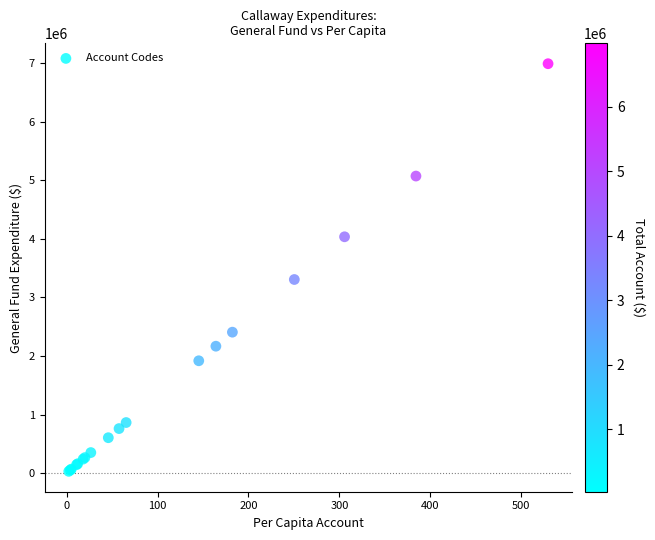

What Y value in the scatter plot is closest to 3509294?

3304993